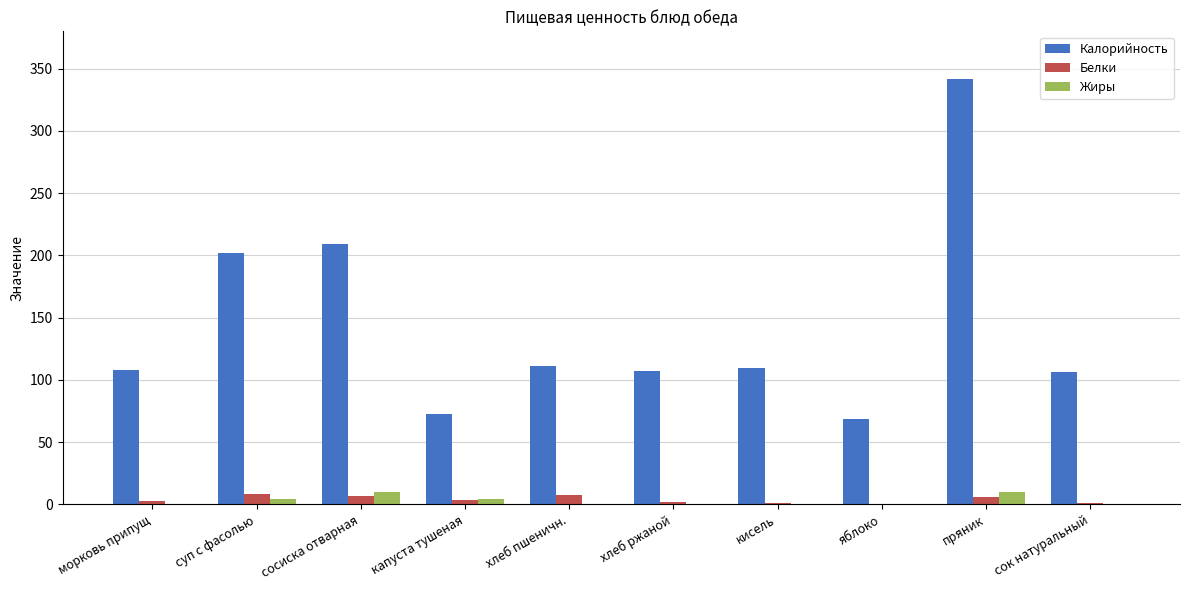

What is the maximum value for Калорийность?

341.6